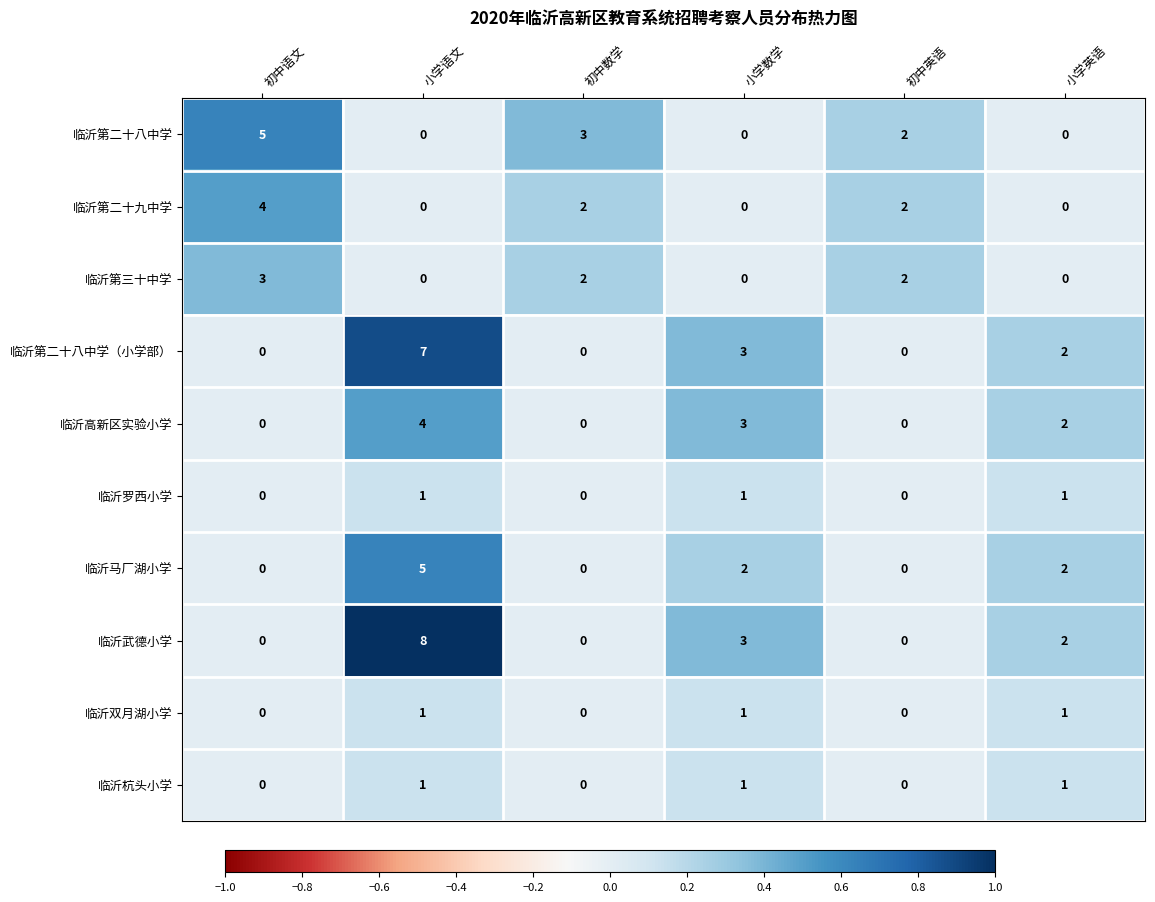

Which series has the largest total across all categories?

临沂武德小学